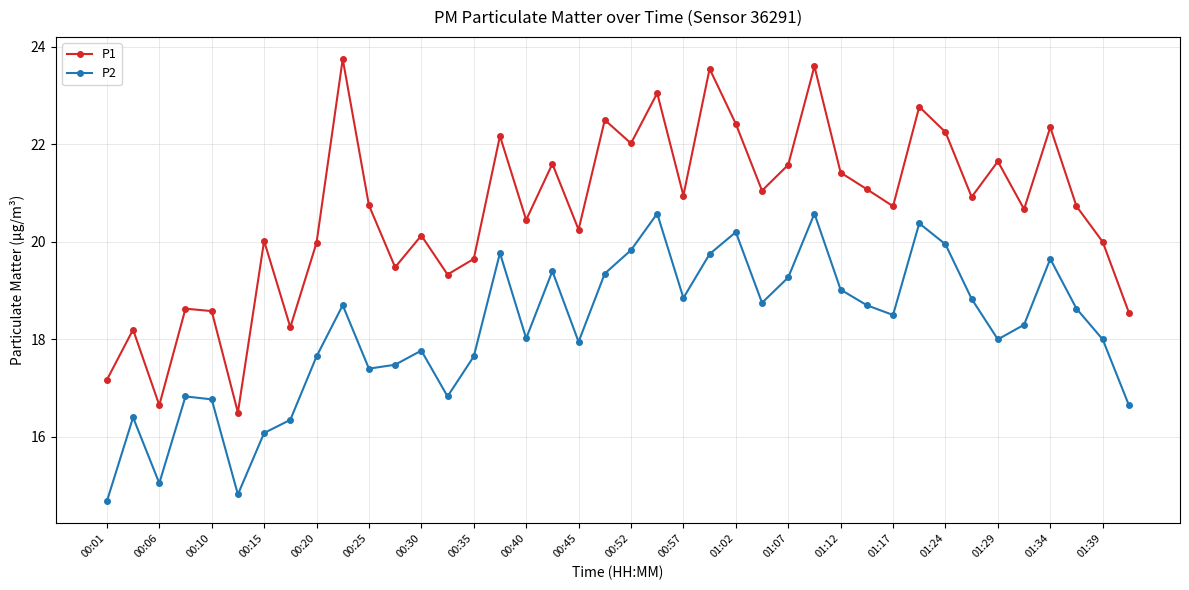

True or false: P1 has more than 1 points higher than both neighbors.

True